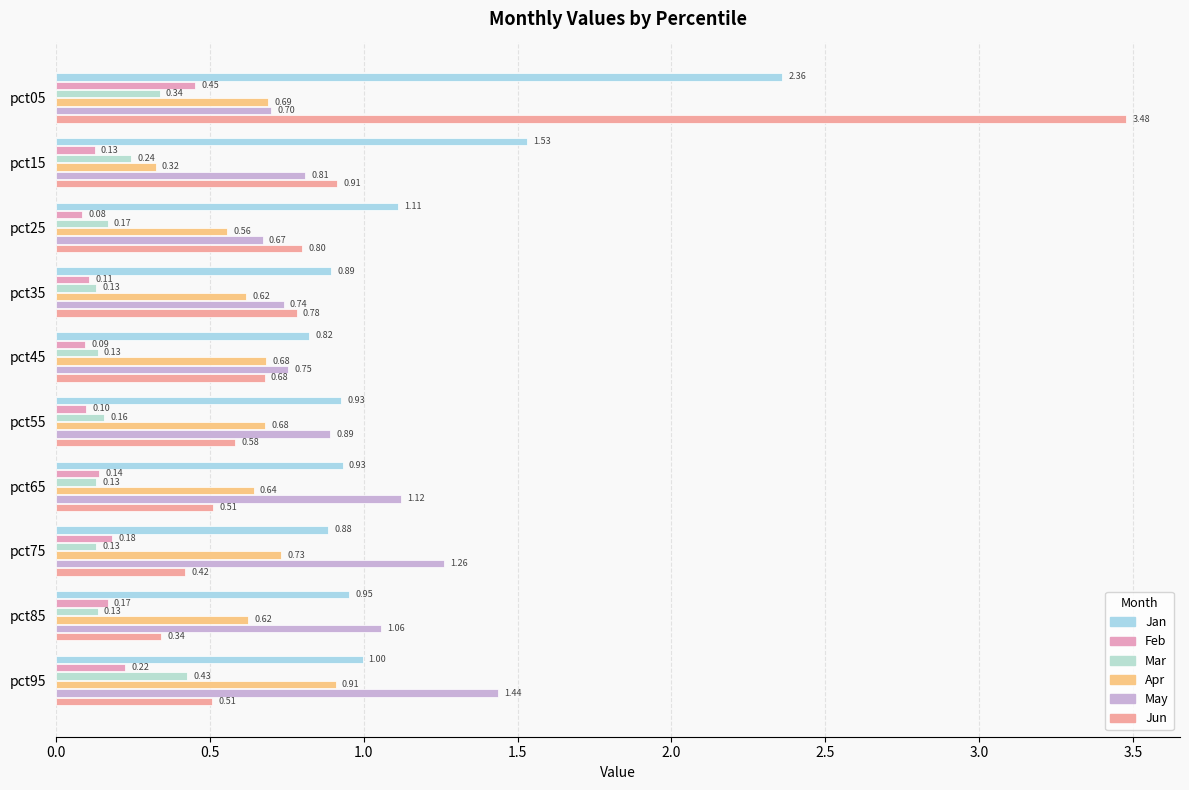

What is the maximum value shown in the chart?

3.5